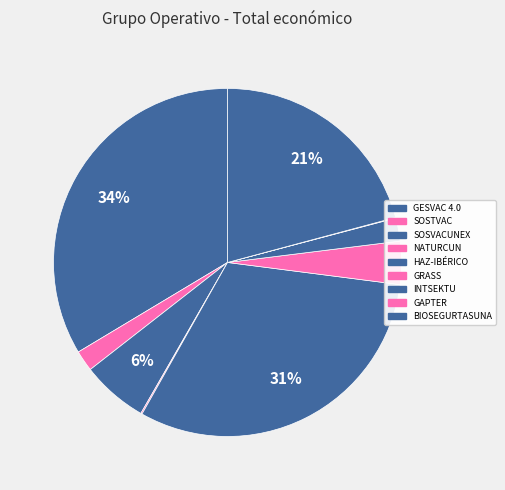

The NATURCUN slice represents 0% of the pie. True or false?

True